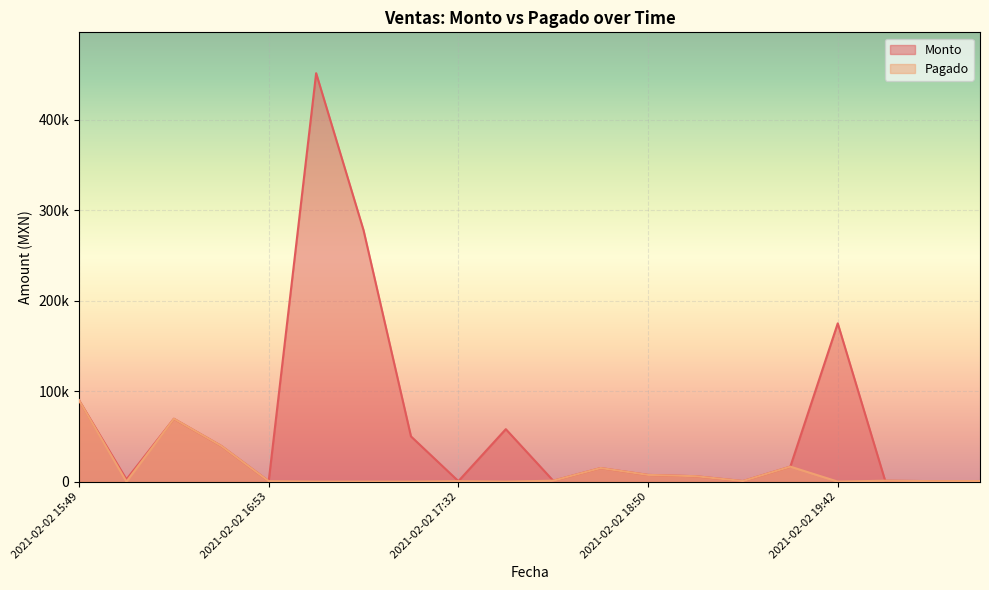

How many values in the Monto series exceed 15000?

9